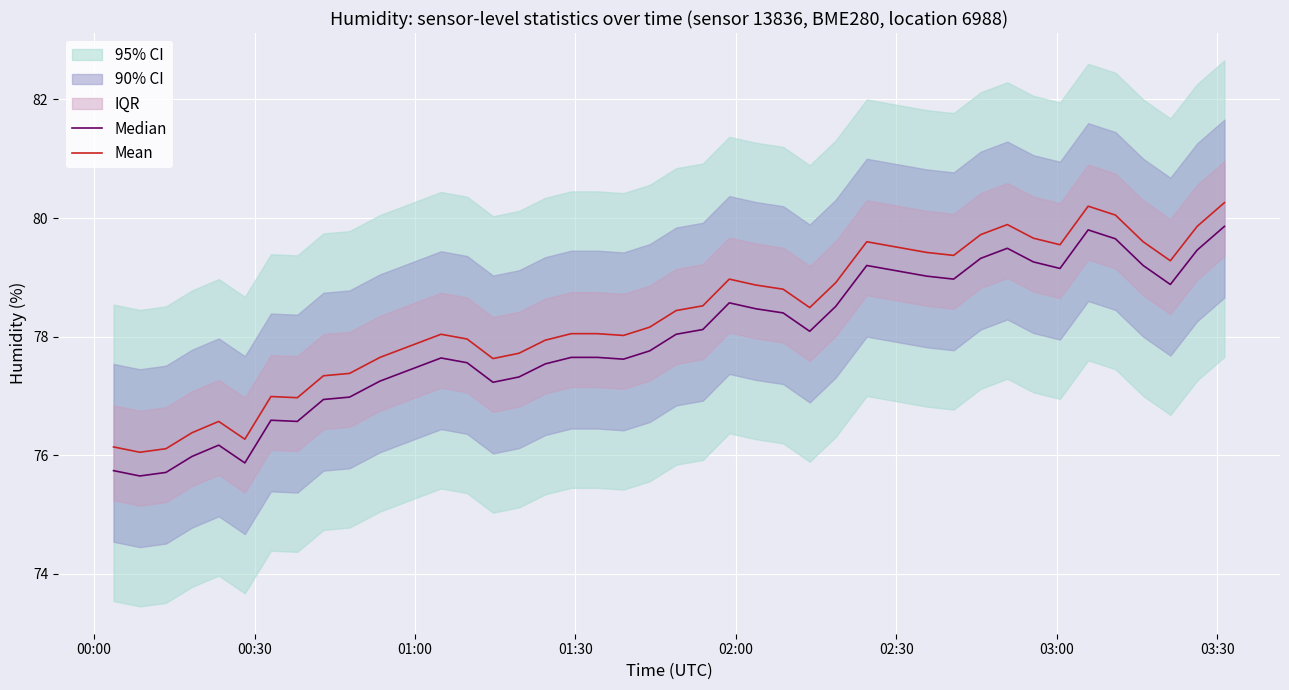

The Median series shows 49.2 at 03:00. True or false?

False